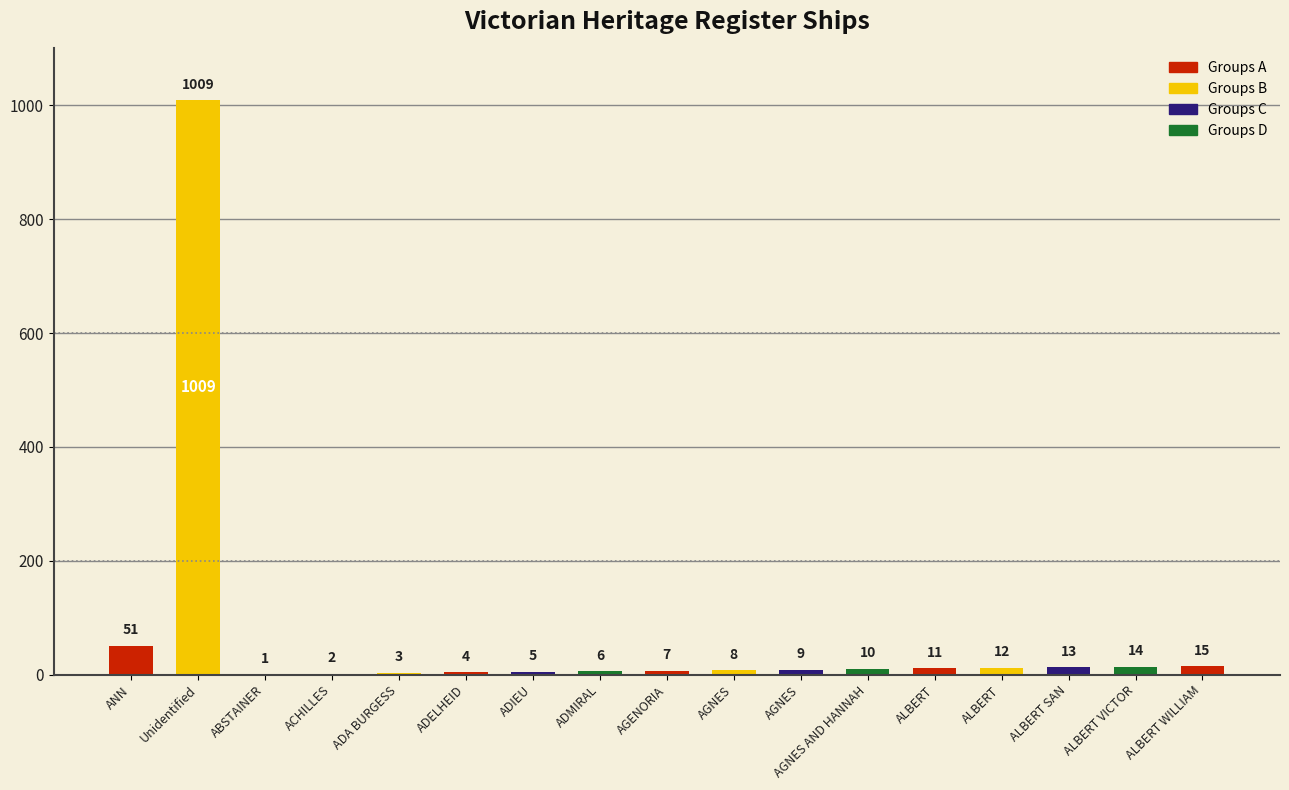

What is the difference between the values at AGNES and Unidentified?

1001